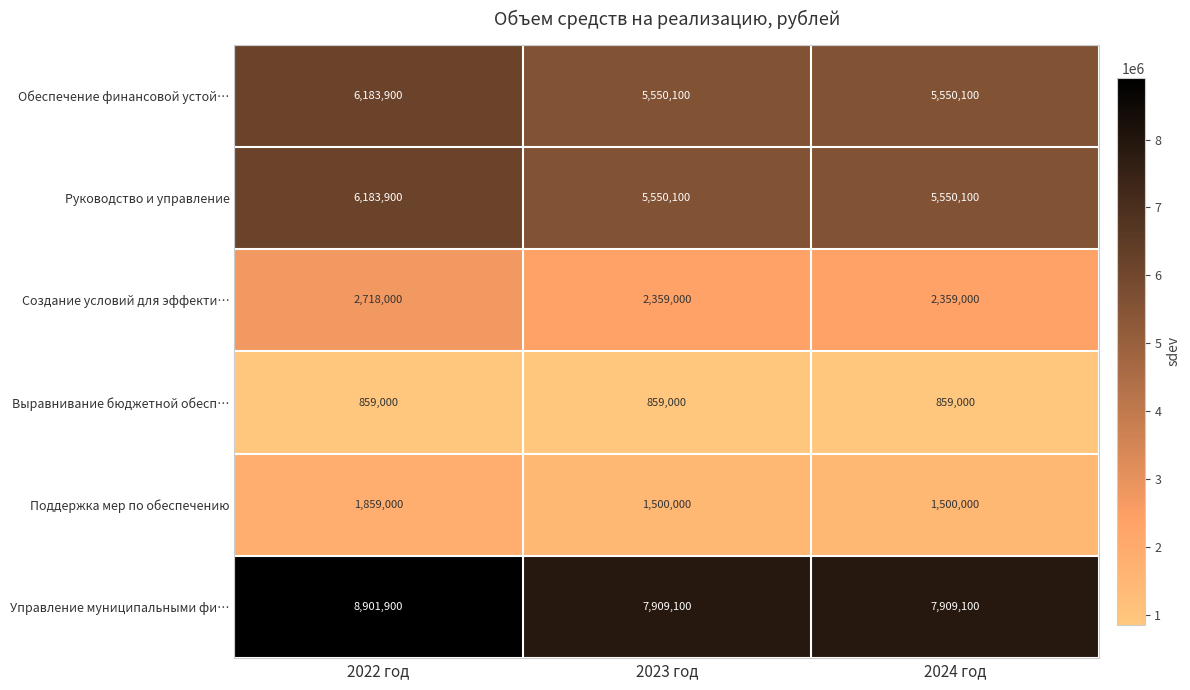

Which series has the largest total across all categories?

Управление муниципальными фи…